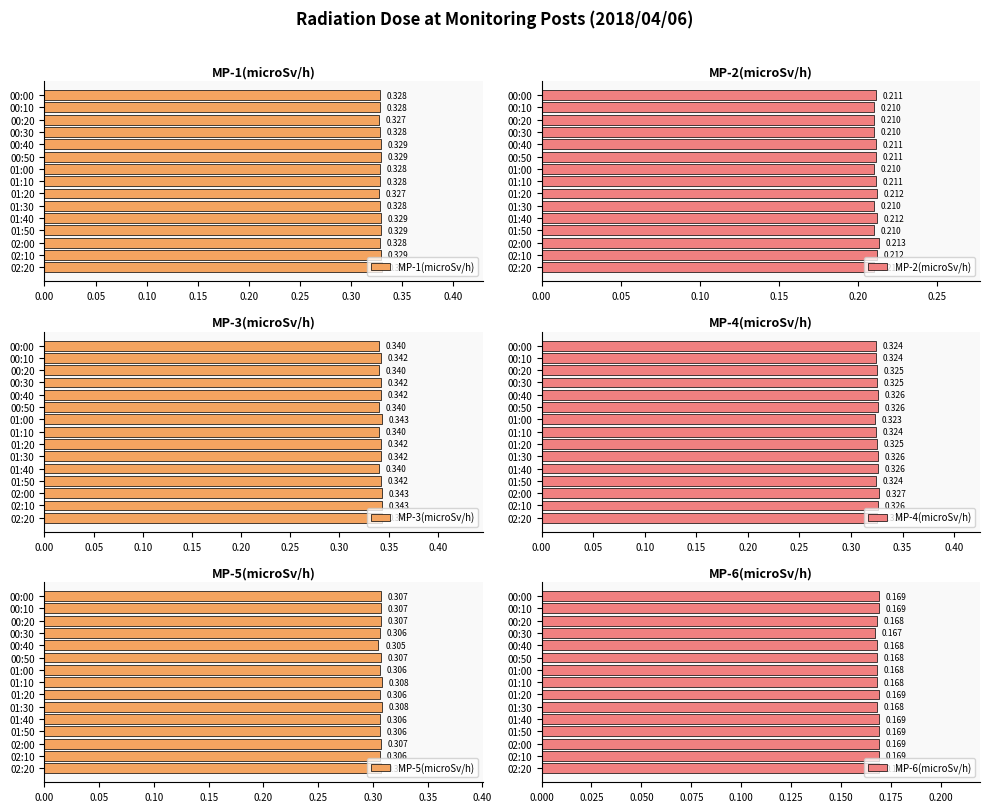

What are all the series names shown in the legend?

MP-1(microSv/h), MP-2(microSv/h), MP-3(microSv/h), MP-4(microSv/h), MP-5(microSv/h), MP-6(microSv/h)